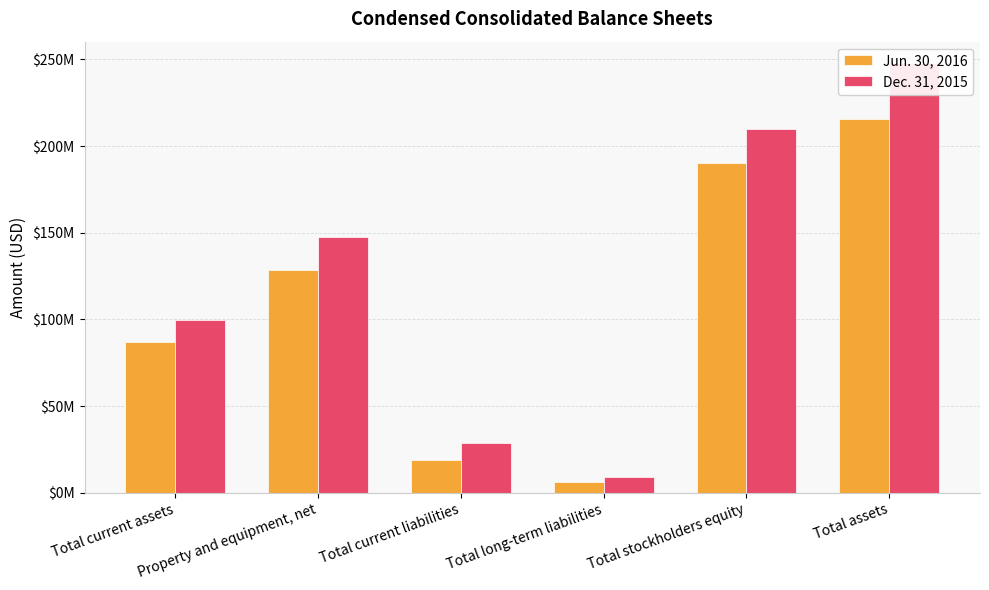

The value of Dec. 31, 2015 at Total stockholders equity is 209718000. True or false?

True